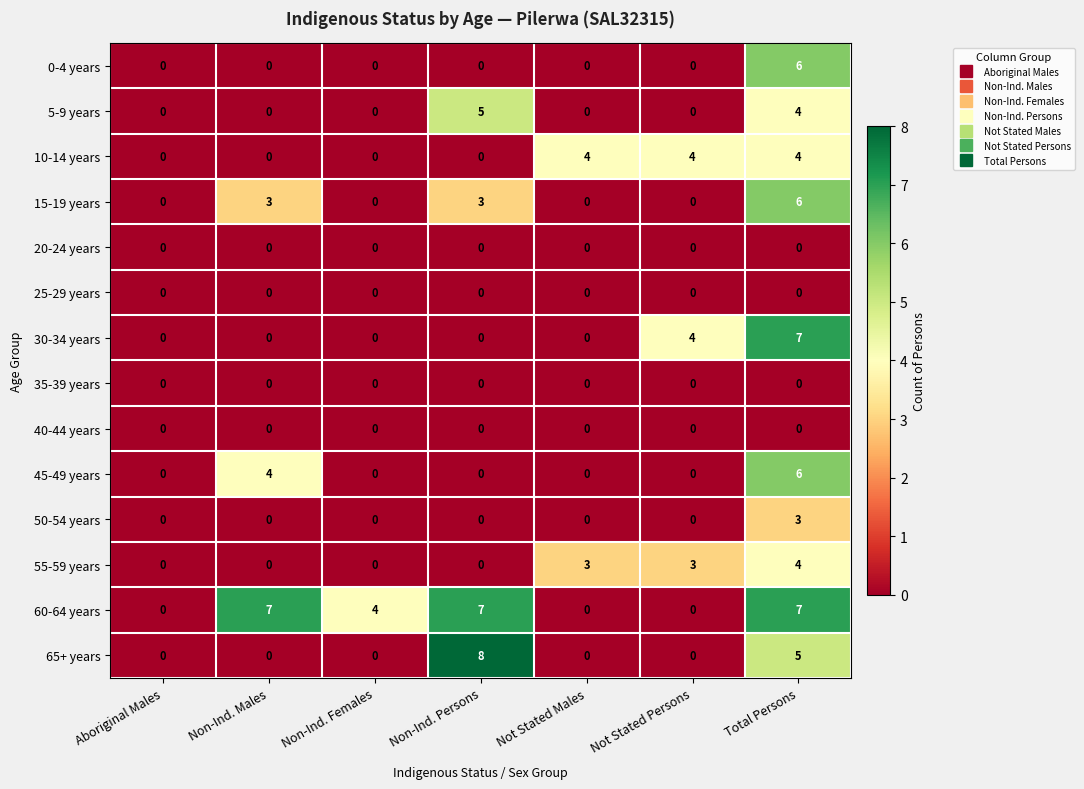

The value of 30-34 years at Non-Ind. Males is 3. True or false?

False